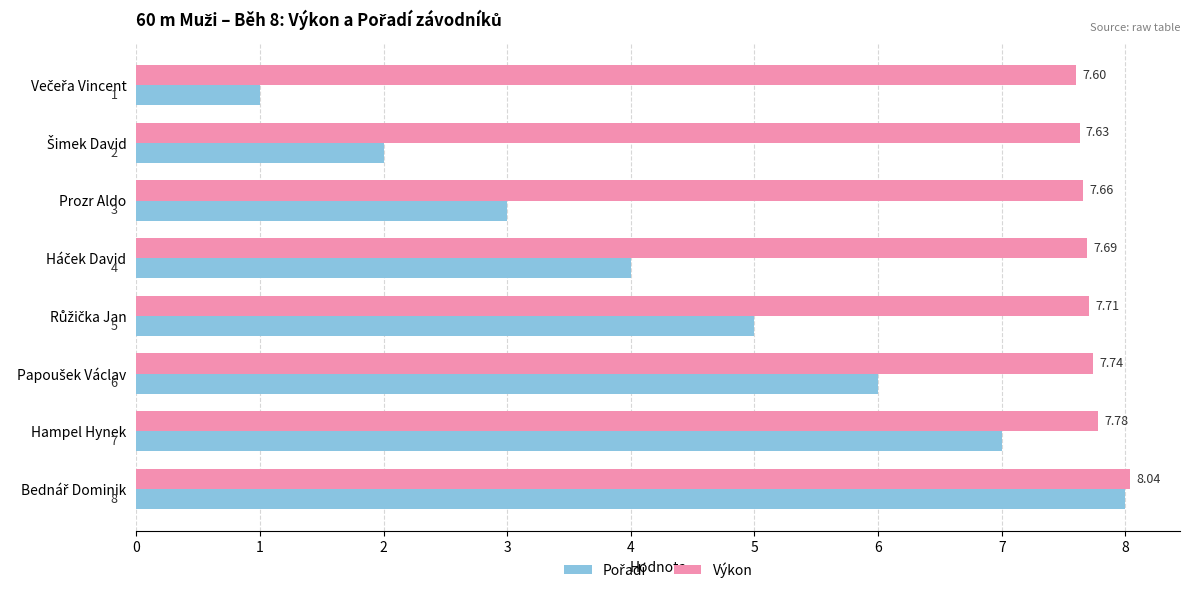

Which series has the largest total across all categories?

Výkon